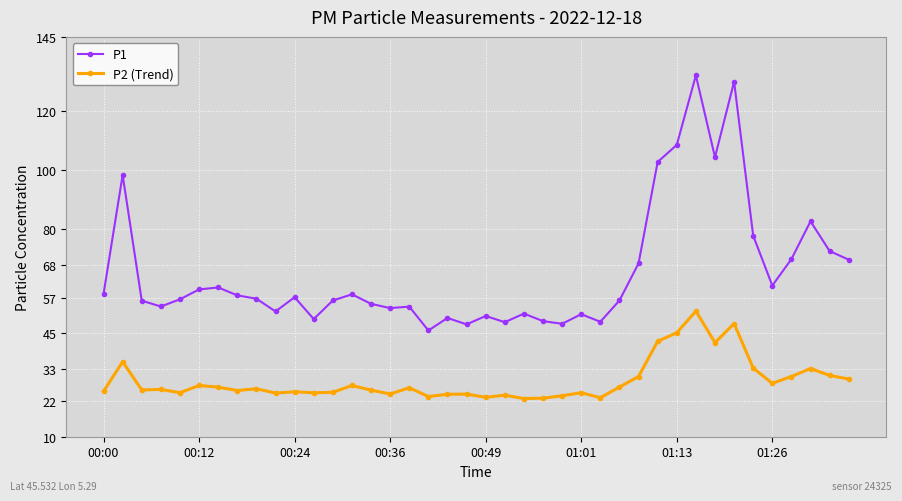

Rank the series by their average value, from lowest to highest.

P2 (Trend), P1